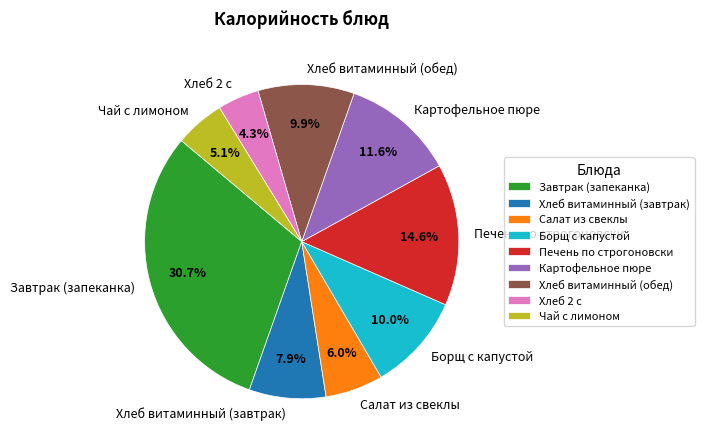

To the nearest percent, what percentage of the pie is Хлеб витаминный (обед)?

10%